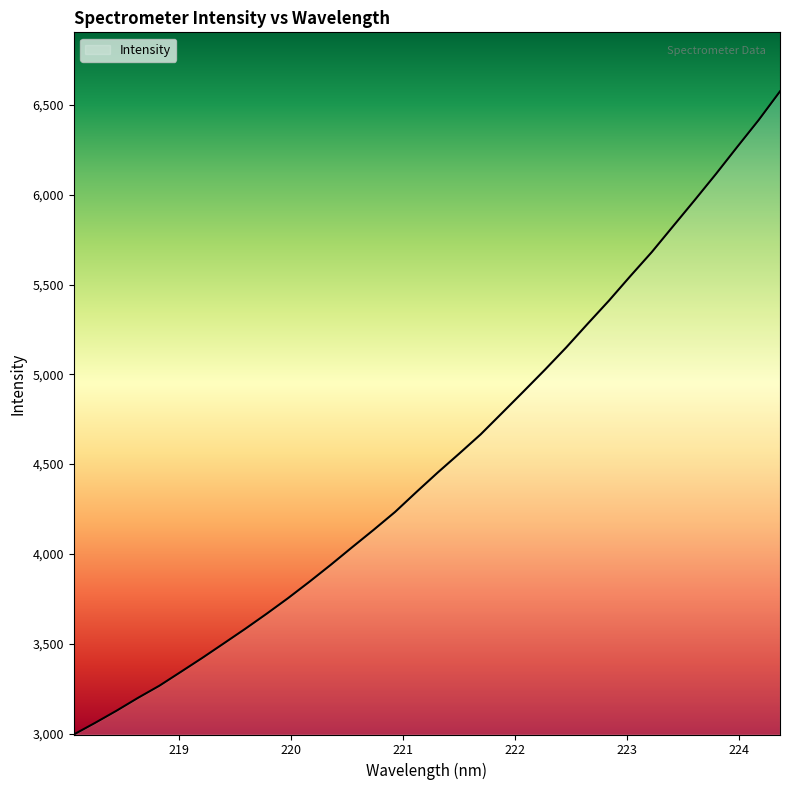

What is the difference between the maximum and minimum values?

3580.9